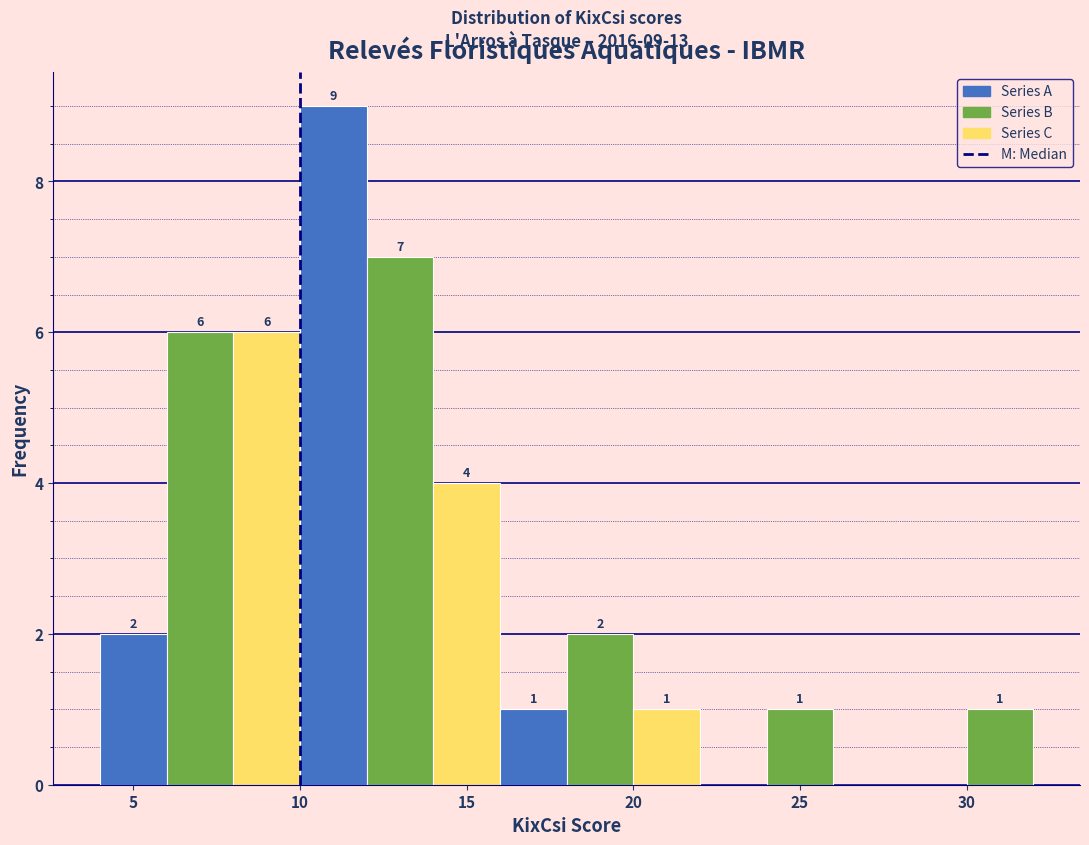

Which range on the x-axis has the tallest bar?

10 to 12